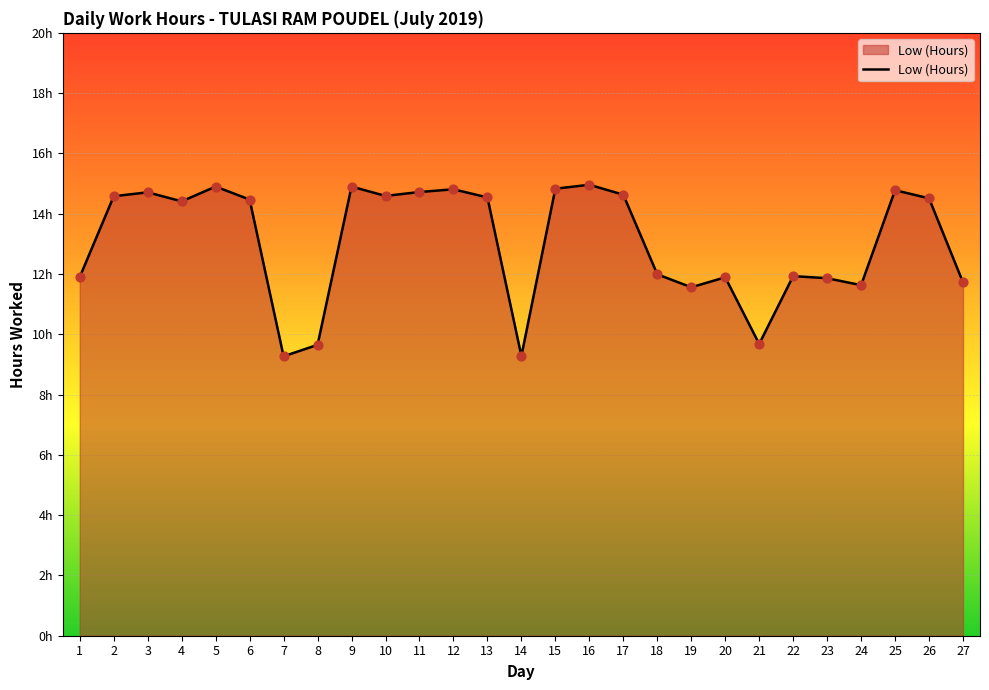

Which has a higher value, 3 or 13?

3